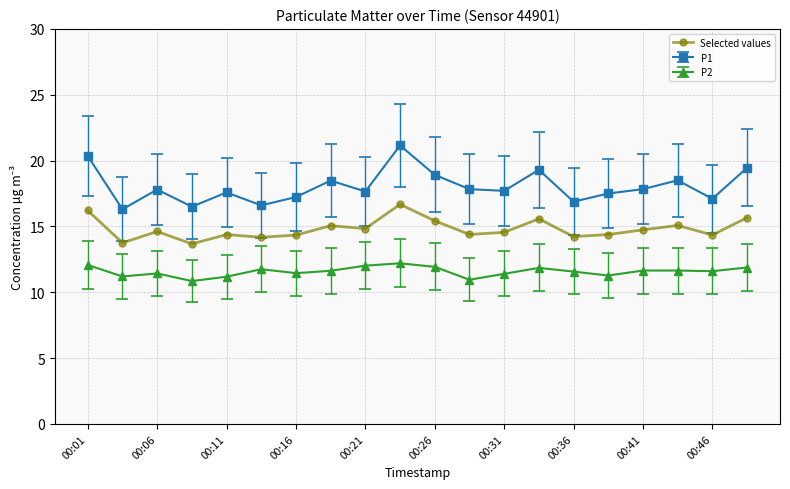

True or false: P1 has more than 0 points higher than both neighbors.

True